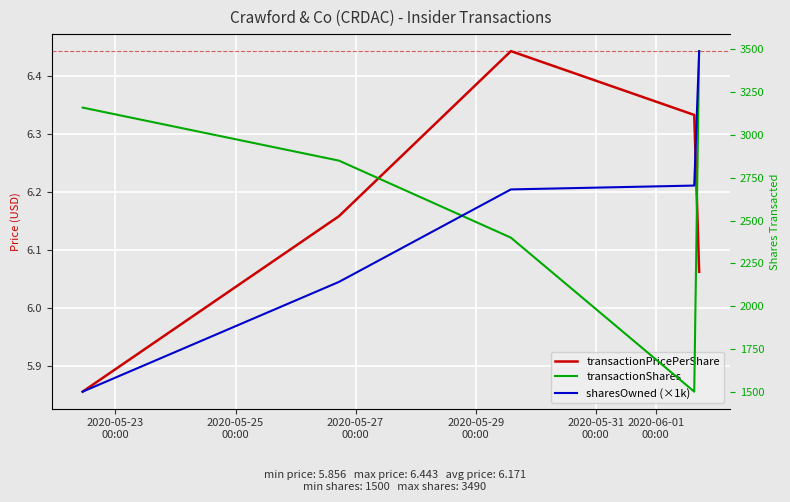

True or false: transactionPricePerShare has a value of 9.8 at 2020-05-29
00:00.

False